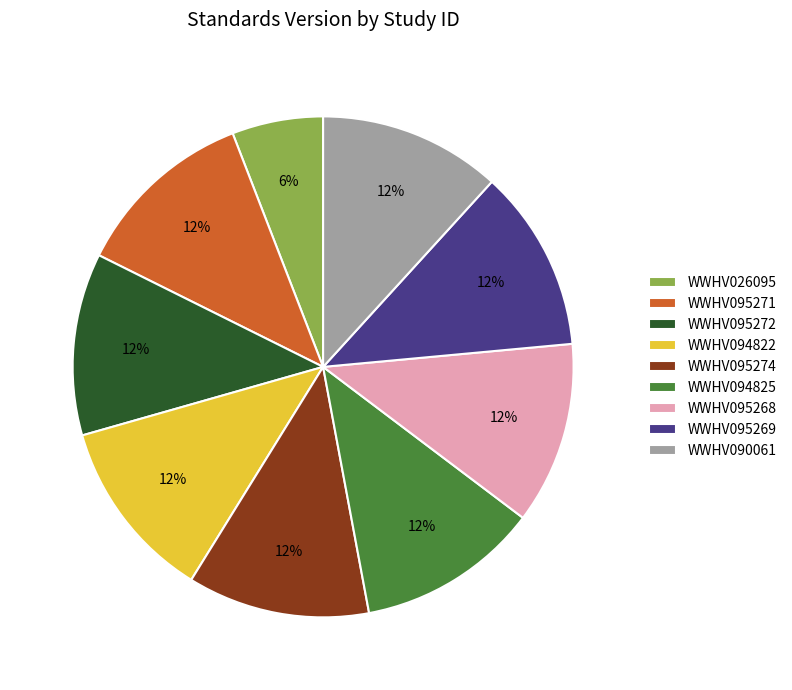

To the nearest percent, what portion does WWHV090061 represent?

12%